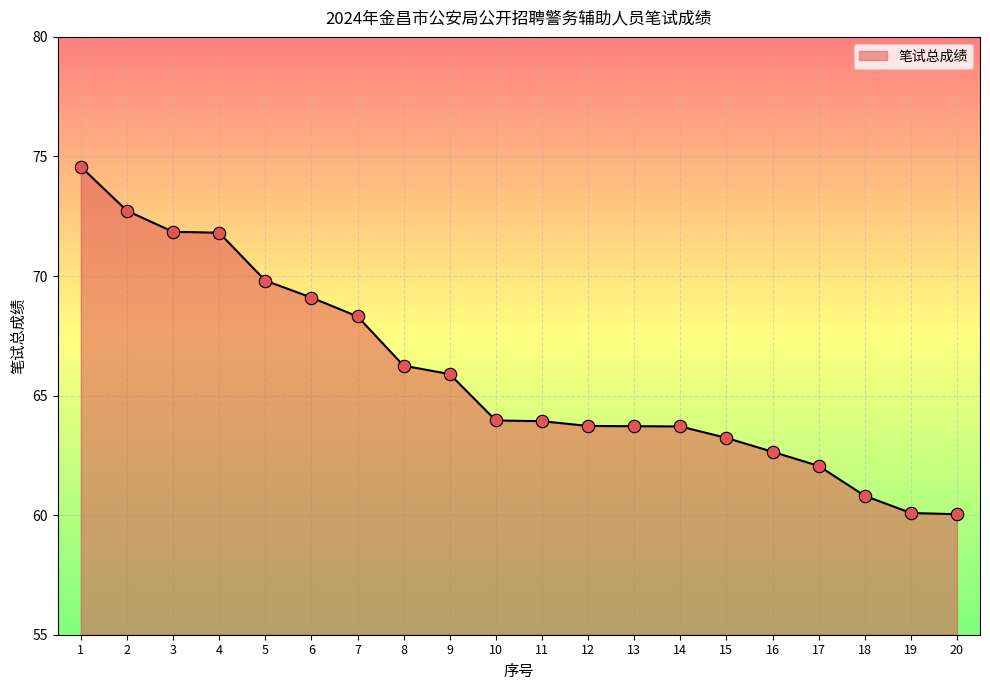

What is the change in value from 12 to 19?

-3.6